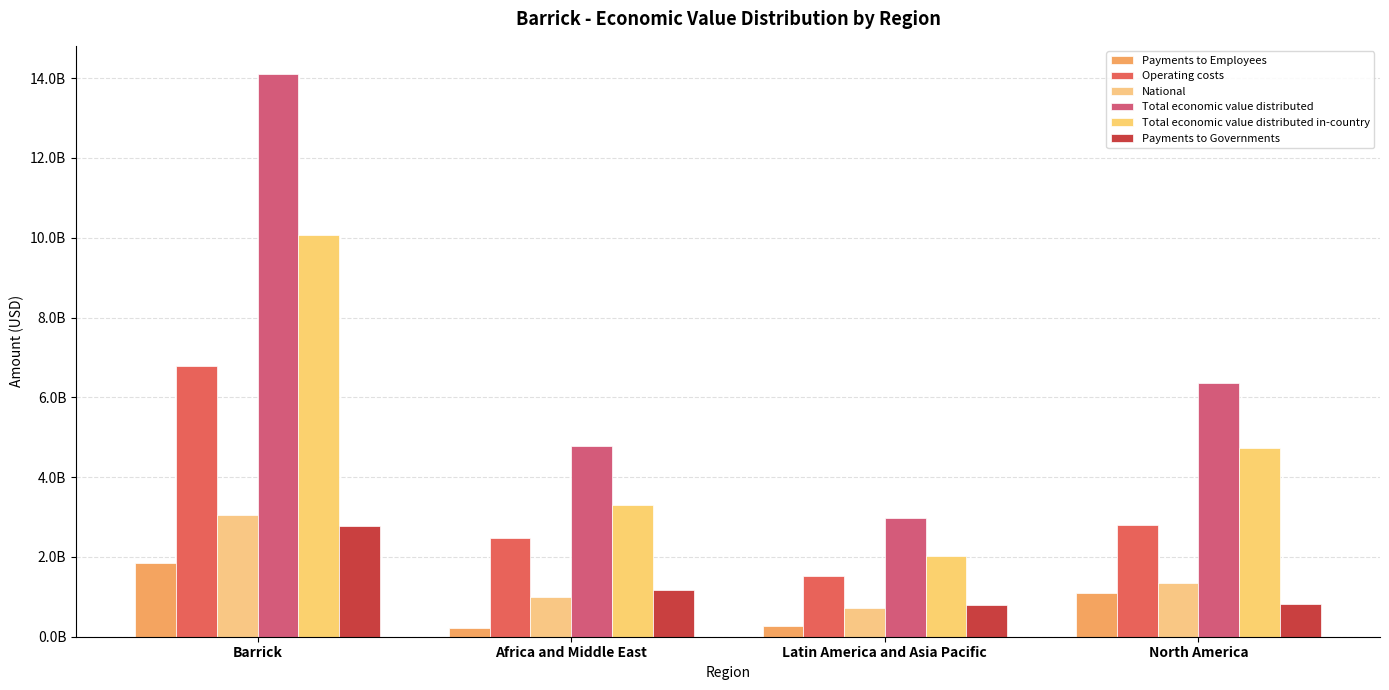

List the labels in order of National value, smallest first.

Latin America and Asia Pacific, Africa and Middle East, North America, Barrick